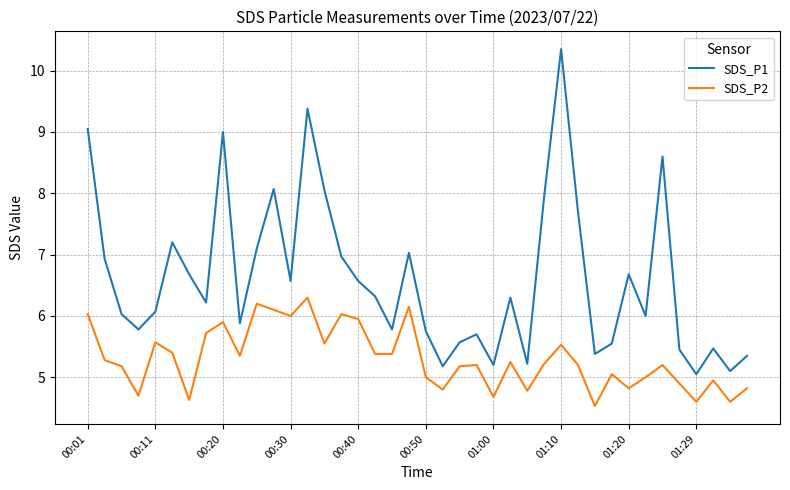

Rank the series by their average value, from highest to lowest.

SDS_P1, SDS_P2